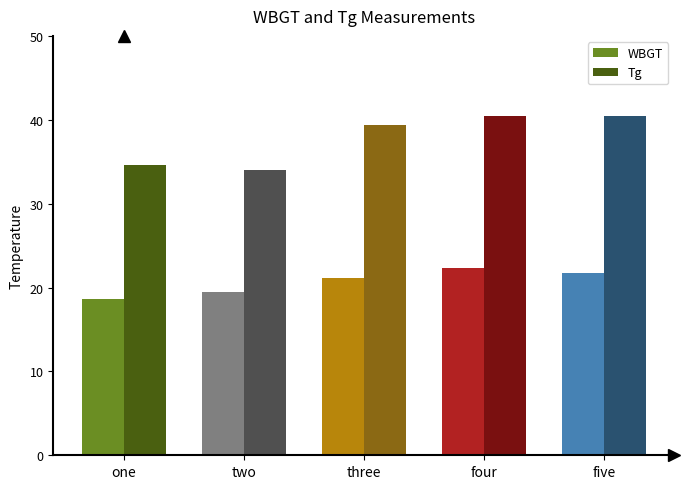

Are the bars horizontal?

No